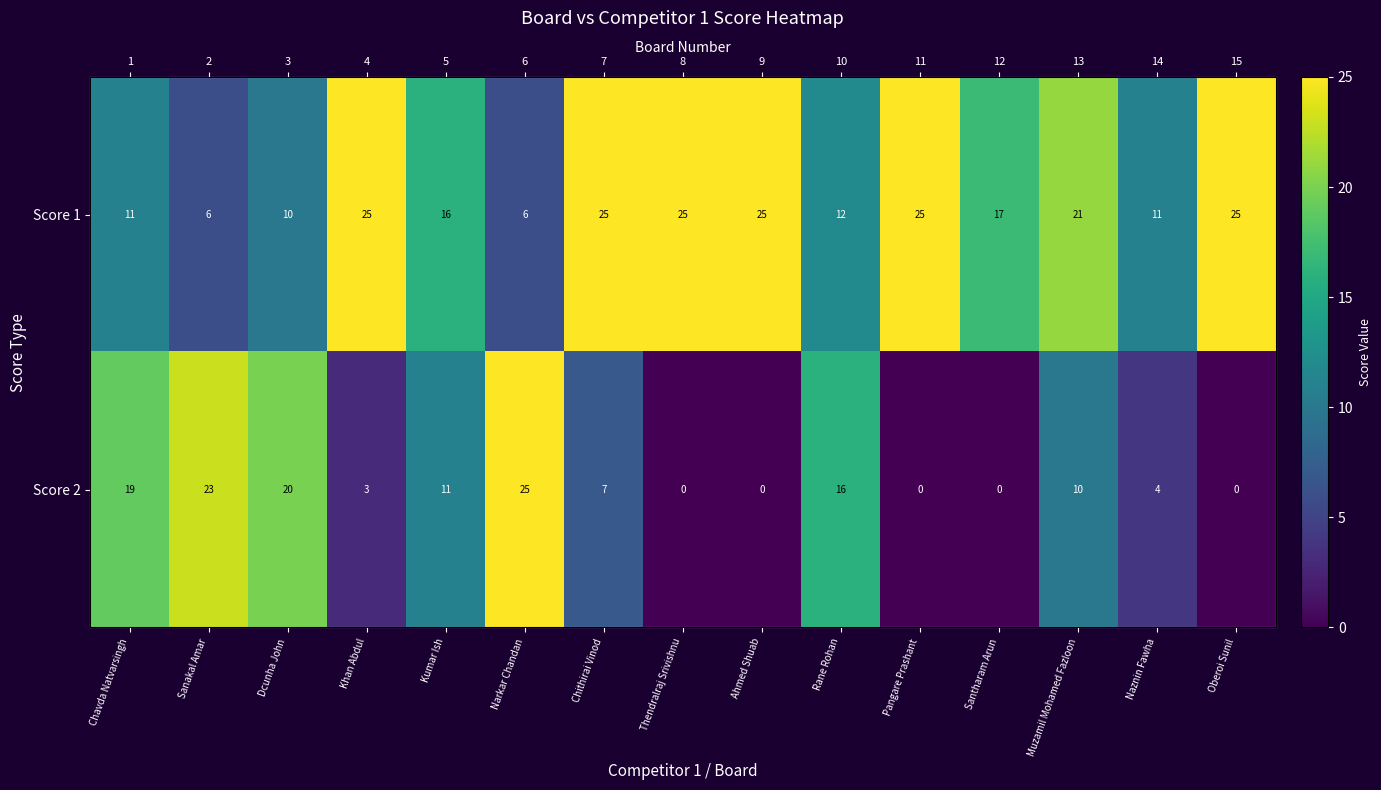

Rank the categories by Score 2 value from lowest to highest.

Thendralraj Srivishnu, Ahmed Shuab, Pangare Prashant, Santharam Arun, Oberoi Sunil, Khan Abdul, Naznin Fawha, Chithirai Vinod, Muzamil Mohamed Fazloon, Kumar Ish, Rane Rohan, Chavda Natvarsingh, Dcunha John, Sanakal Amar, Narkar Chandan